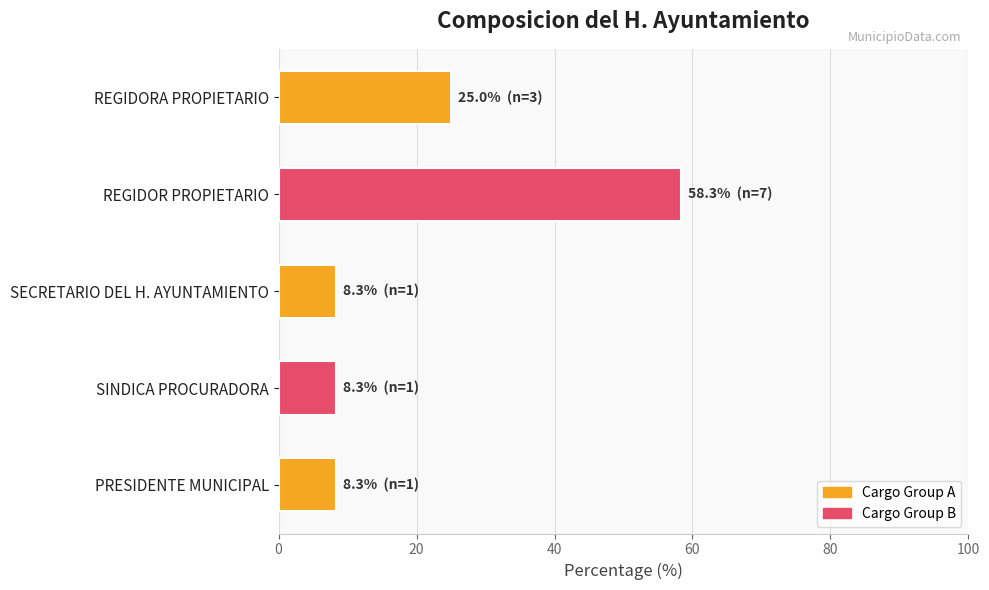

What is the difference between the values at REGIDORA PROPIETARIO and SINDICA PROCURADORA?

16.7